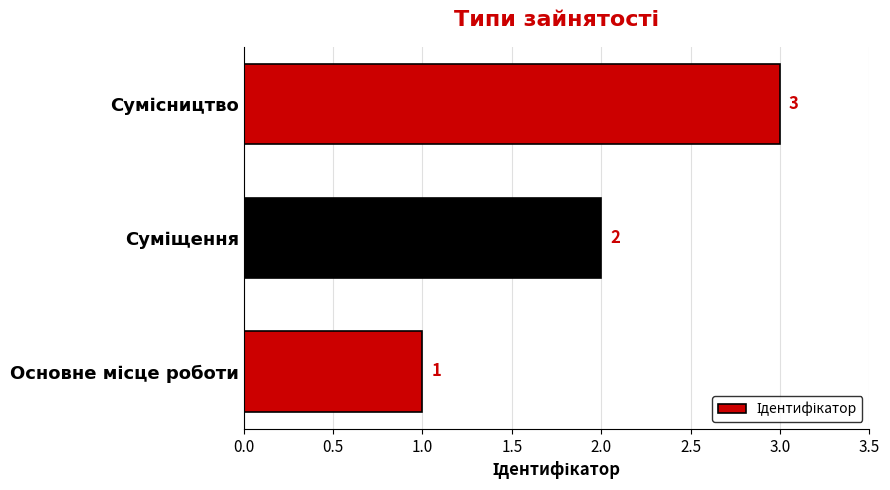

What is the greatest value displayed?

3